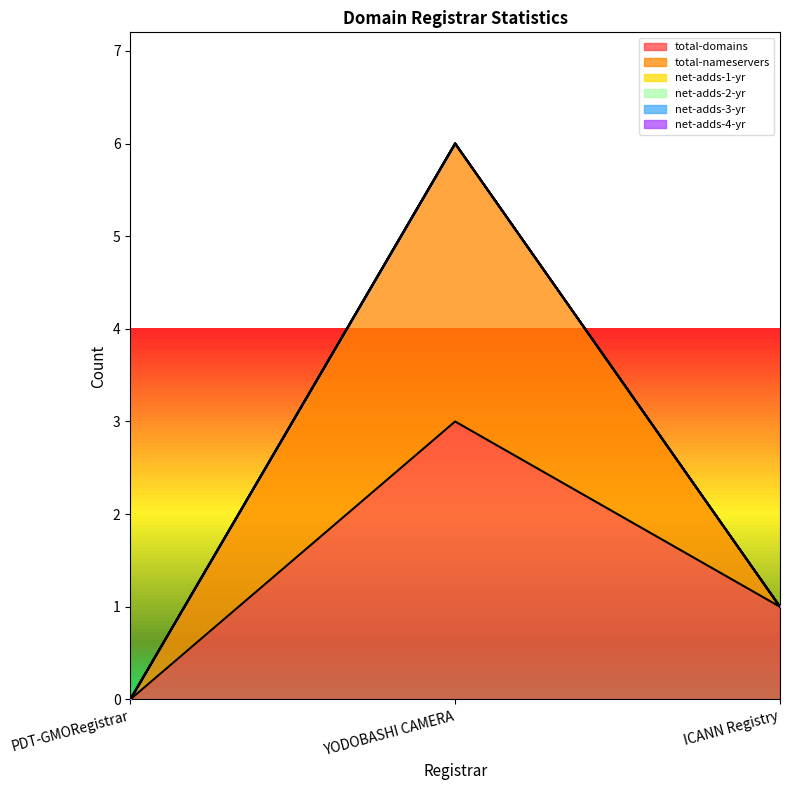

Which label corresponds to the smallest value in the chart?

PDT-GMORegistrar